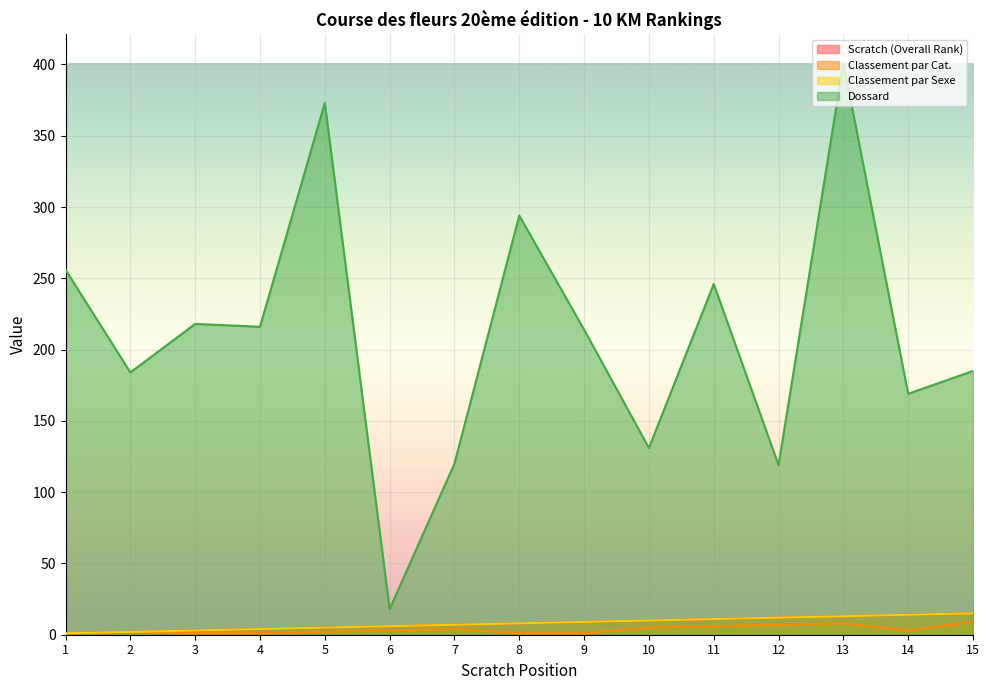

Reading right to left, list all the values displayed in this chart.

Scratch (Overall Rank): 15	14	13	12	11	10	9	8	7	6	5	4	3	2	1
Classement par Cat.: 9	3	8	7	6	5	1	1	4	3	2	1	1	2	1
Classement par Sexe: 15	14	13	12	11	10	9	8	7	6	5	4	3	2	1
Dossard: 185	169	401	119	246	131	214	294	120	18	373	216	218	184	256